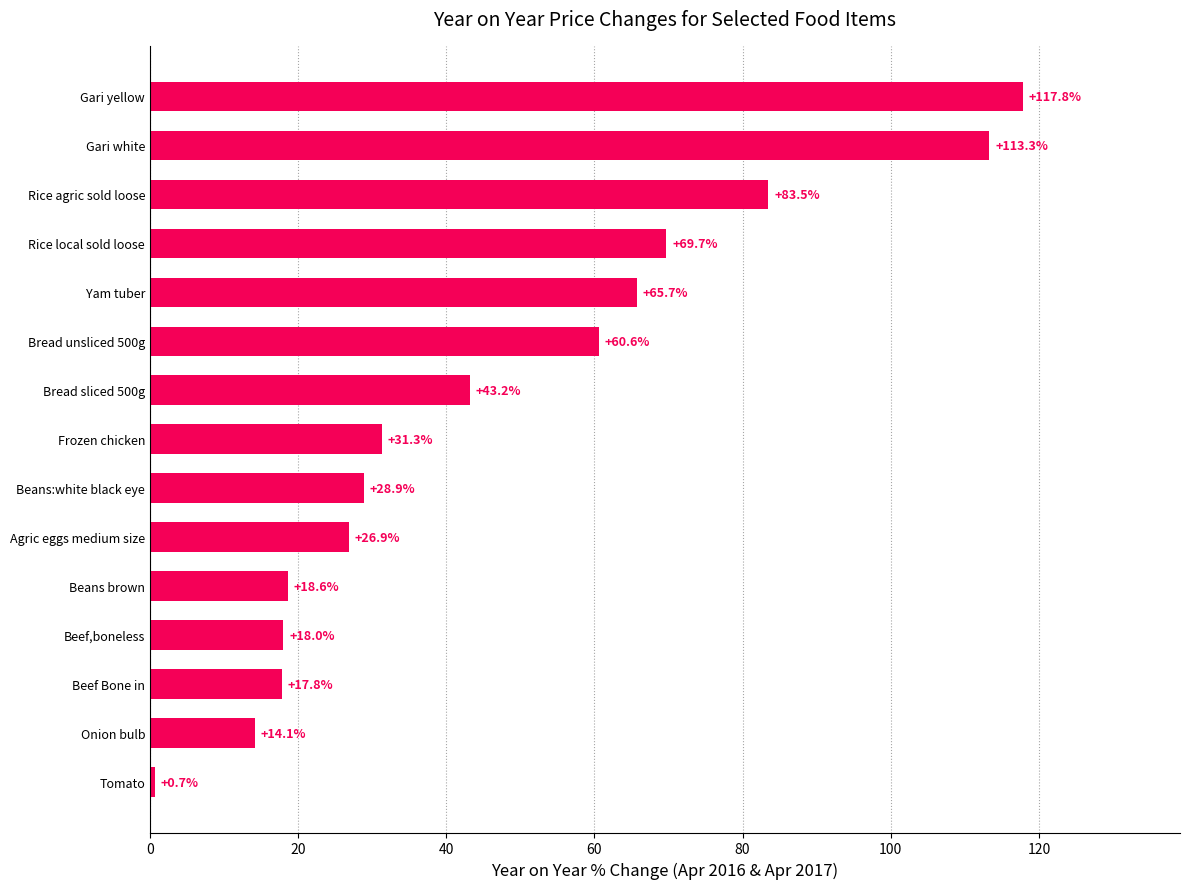

The chart shows a value of 117.3 at Yam tuber. True or false?

False